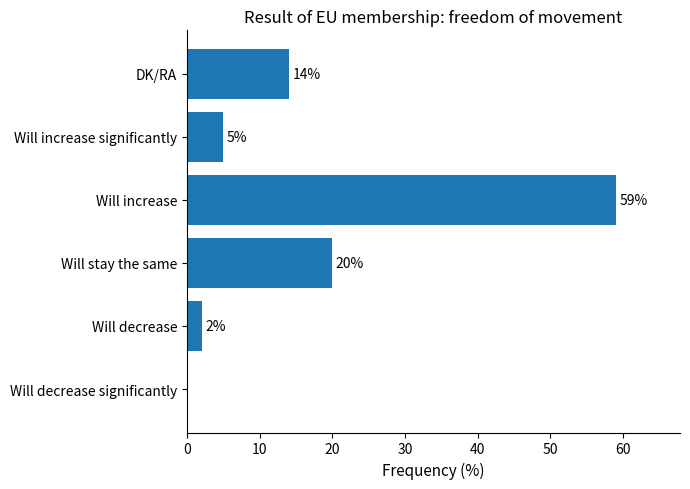

Between Will decrease and DK/RA, which is larger?

DK/RA